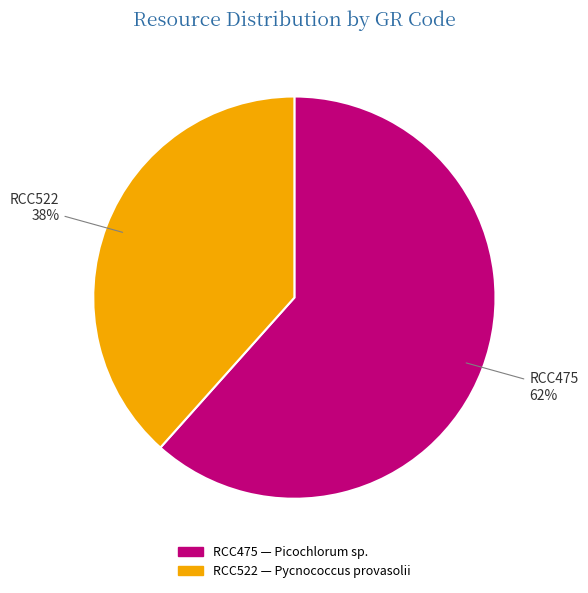

Rank the categories by value from highest to lowest.

RCC475, RCC522